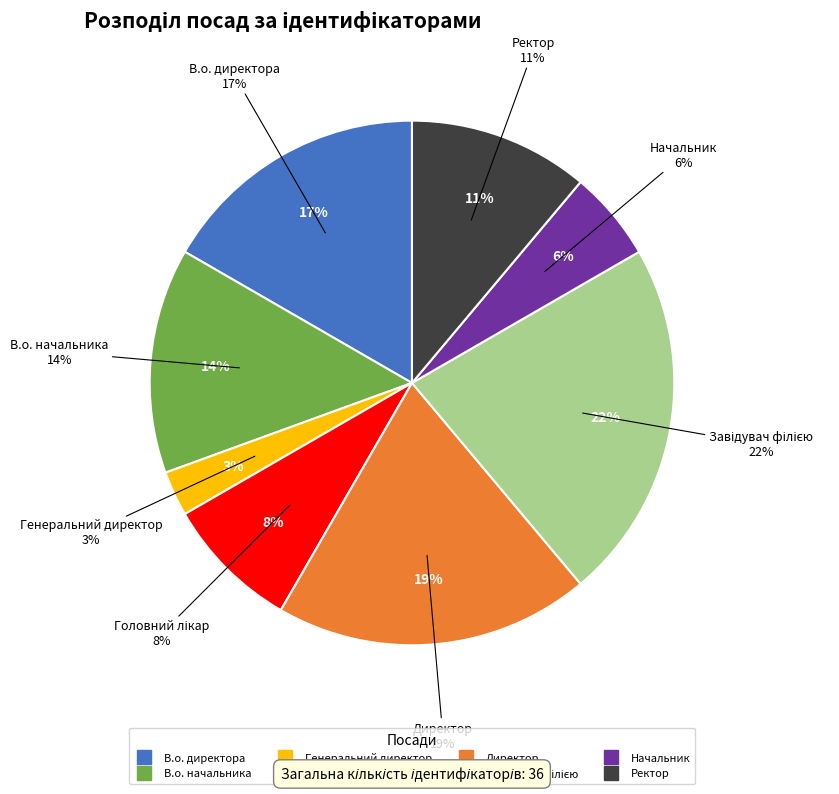

To the nearest percent, what is the difference between the Генеральний директор and Завідувач філією slice percentages?

19%